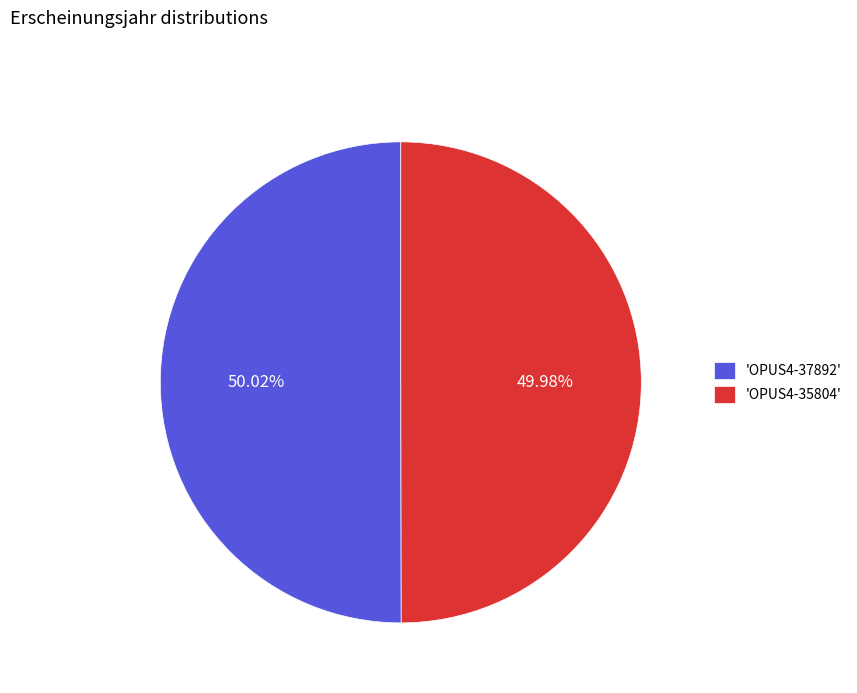

Is there a majority slice in this chart?

Yes